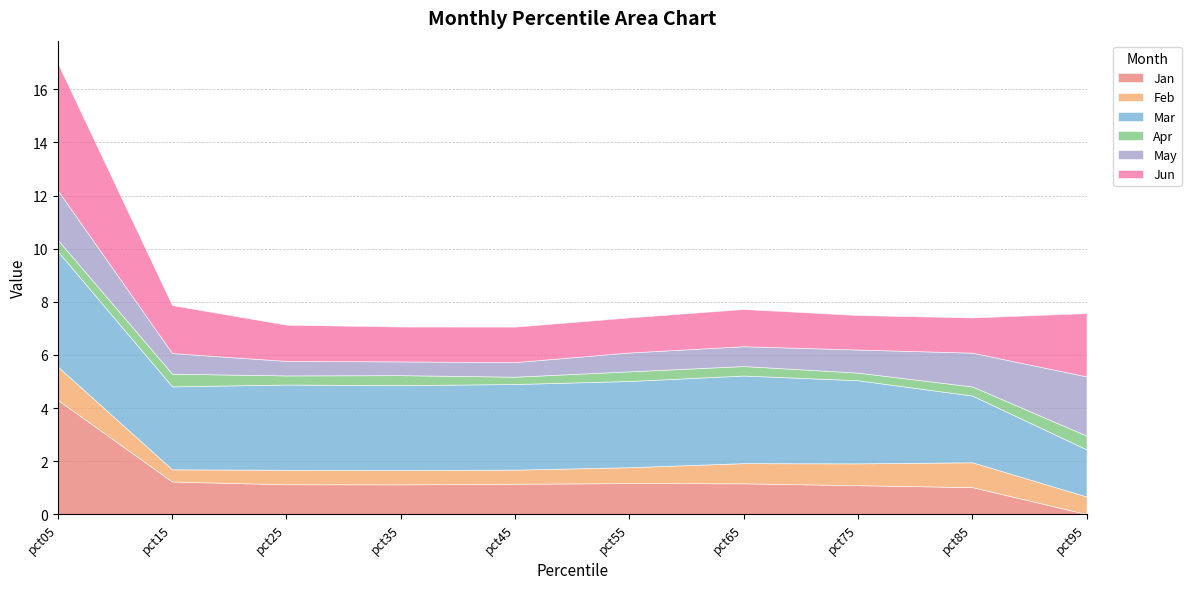

True or false: May and Apr intersect in this chart.

False